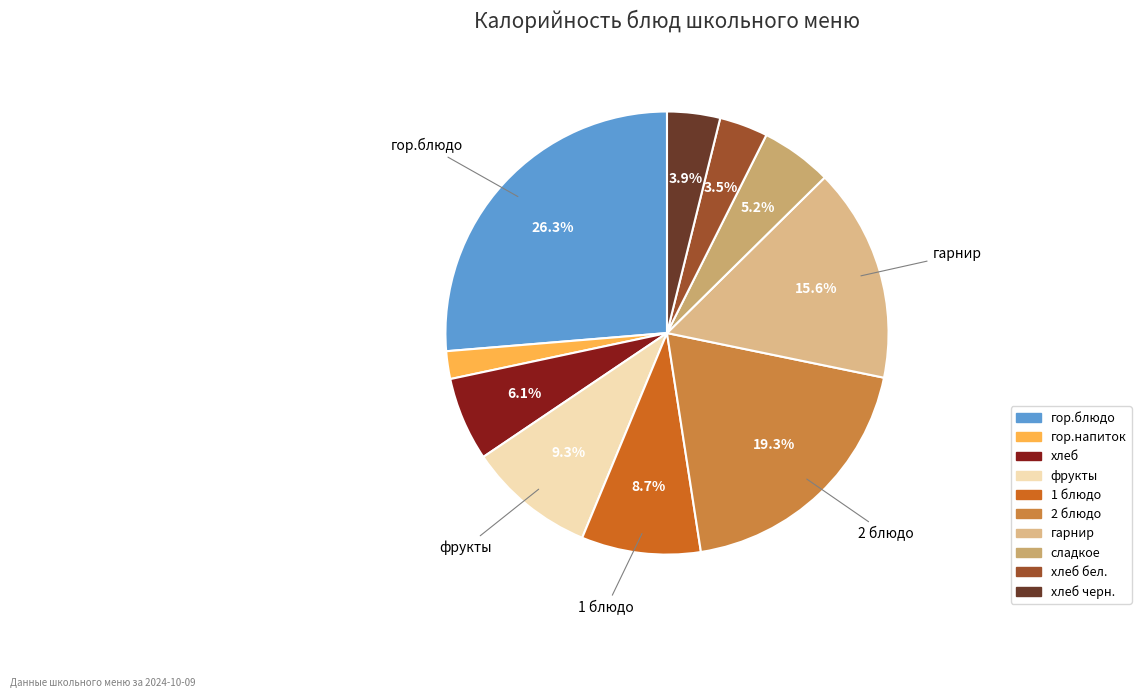

Is there a majority slice in this chart?

No